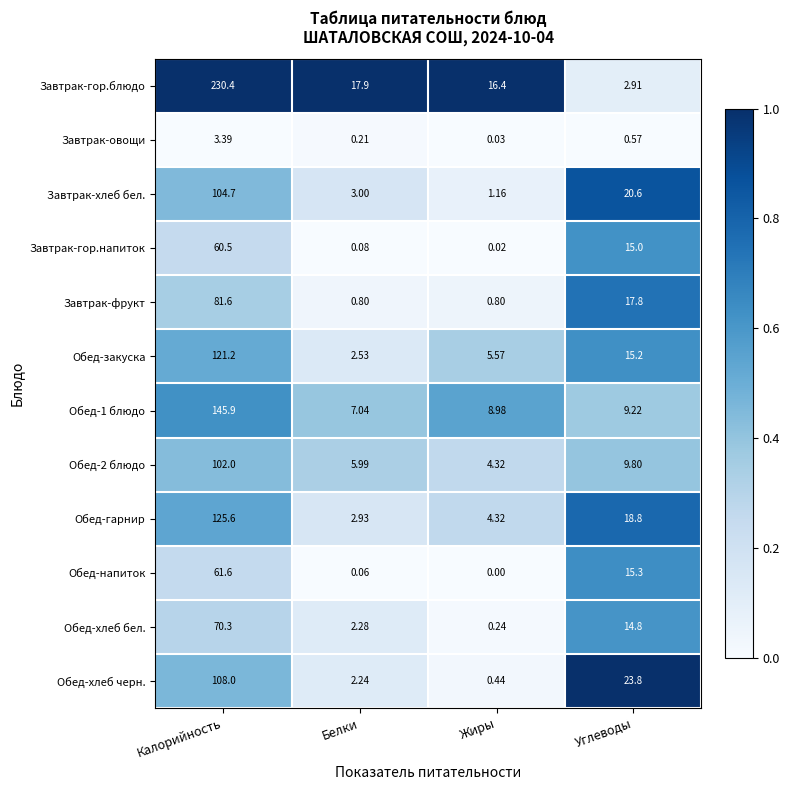

At which category is the sum across all series the highest?

Калорийность